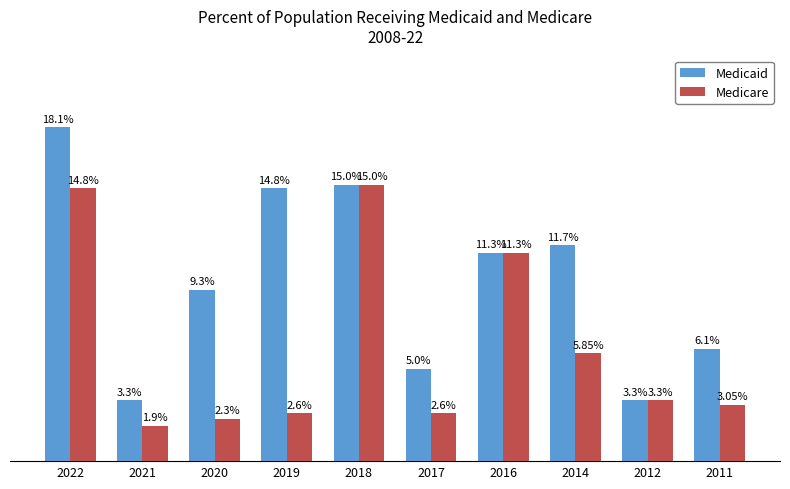

Which series has the widest spread of values?

Medicaid